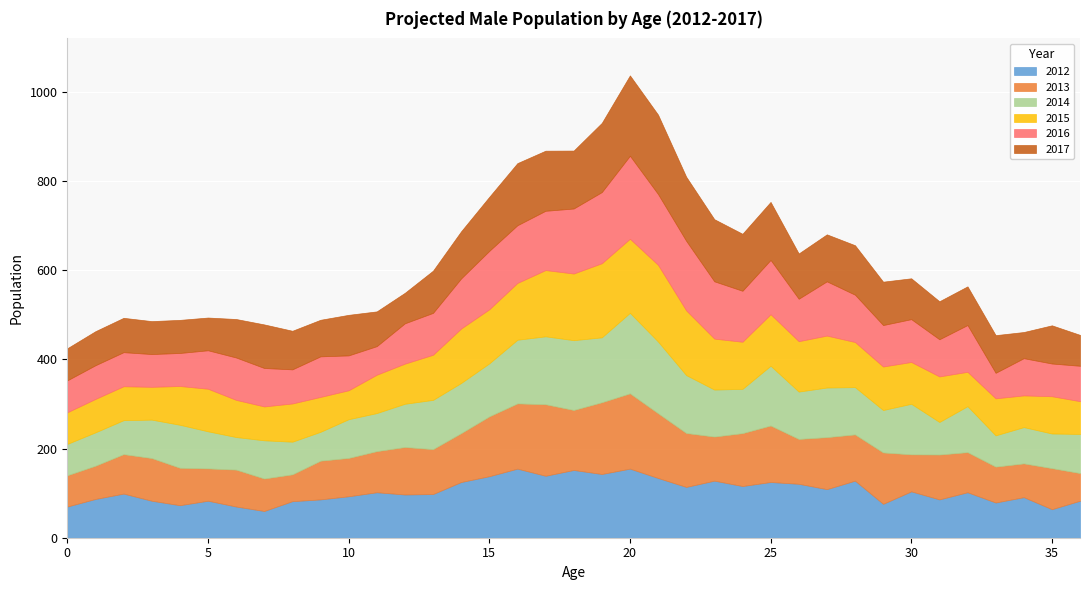

Reading left to right, list all the values displayed in this chart.

2012: 0=70.0	1=87.0	2=99.0	3=83.0	4=73.0	5=83.0	6=70.0	7=60.0	8=82.0	9=86.0	10=93.0	11=102.0	12=97.0	13=98.0	14=125.0	15=138.0	16=155.0	17=139.0	18=152.0	19=143.0	20=155.0	21=134.0	22=114.0	23=128.0	24=116.0	25=125.0	26=121.0	27=109.0	28=128.0	29=76.0	30=104.0	31=86.0	32=102.0	33=79.0	34=91.0	35=64.0	36=83.0
2013: 0=70.2	1=74.6	2=88.6	3=95.8	4=84.0	5=72.6	6=82.8	7=72.9	8=60.2	9=86.9	10=86.1	11=92.3	12=106.6	13=100.8	14=109.7	15=134.3	16=146.4	17=160.5	18=134.7	19=161.0	20=169.0	21=145.3	22=121.0	23=99.0	24=118.7	25=126.8	26=100.7	27=116.7	28=103.9	29=115.3	30=83.1	31=100.7	32=90.1	33=80.6	34=75.8	35=92.2	36=62.1
2014: 0=70.3	1=74.8	2=76.2	3=86.2	4=96.5	5=83.2	6=73.1	7=85.7	8=73.2	9=64.8	10=86.9	11=85.4	12=97.0	13=110.5	14=112.5	15=118.9	16=142.8	17=152.4	18=156.6	19=145.6	20=180.6	21=160.8	22=129.9	23=105.4	24=99.3	25=134.1	26=106.2	27=111.3	28=106.1	29=95.2	30=113.4	31=73.1	32=103.1	33=70.2	34=81.4	35=77.7	36=87.8
2015: 0=70.9	1=75.0	2=76.1	3=73.6	4=86.9	5=95.5	6=83.3	7=76.0	8=85.8	9=78.2	10=64.8	11=86.1	12=90.0	13=101.2	14=122.1	15=121.2	16=127.4	17=148.6	18=149.5	19=166.3	20=166.2	21=172.1	22=145.2	23=114.3	24=105.7	25=115.5	26=113.0	27=116.5	28=101.2	29=97.6	30=93.8	31=102.1	32=77.0	33=83.0	34=71.1	35=83.6	36=73.5
2016: 0=71.7	1=75.6	2=76.5	3=73.5	4=74.1	5=86.3	6=95.1	7=86.3	8=76.5	9=91.0	10=78.3	11=64.1	12=90.5	13=94.0	14=112.4	15=131.1	16=129.5	17=133.0	18=145.9	19=159.6	20=186.2	21=158.9	22=156.2	23=128.6	24=114.4	25=121.9	26=95.2	27=121.7	28=106.2	29=93.0	30=96.1	31=83.4	32=105.0	33=57.3	34=83.5	35=73.4	36=79.4
2017: 0=72.0	1=76.4	2=77.1	3=73.9	4=74.3	5=73.5	6=86.3	7=97.8	8=86.6	9=82.1	10=91.0	11=78.0	12=68.5	13=94.7	14=105.8	15=121.3	16=139.4	17=134.9	18=130.0	19=155.3	20=180.3	21=178.2	22=143.8	23=139.4	24=127.9	25=130.2	26=101.6	27=105.4	28=111.0	29=97.3	30=91.7	31=85.3	32=86.8	33=84.5	34=58.7	35=85.7	36=69.3